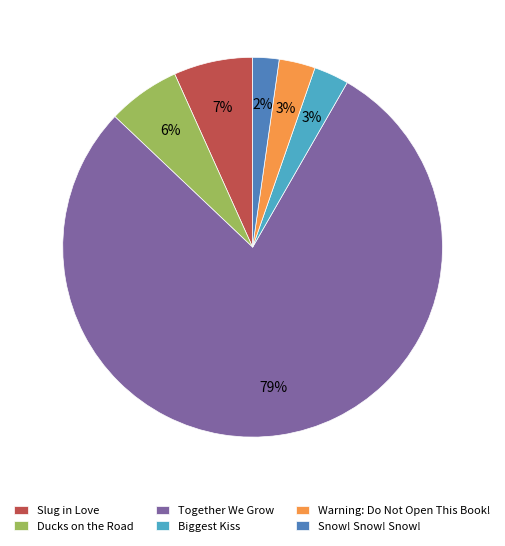

Between Ducks on the Road and Slug in Love, which is larger?

Slug in Love